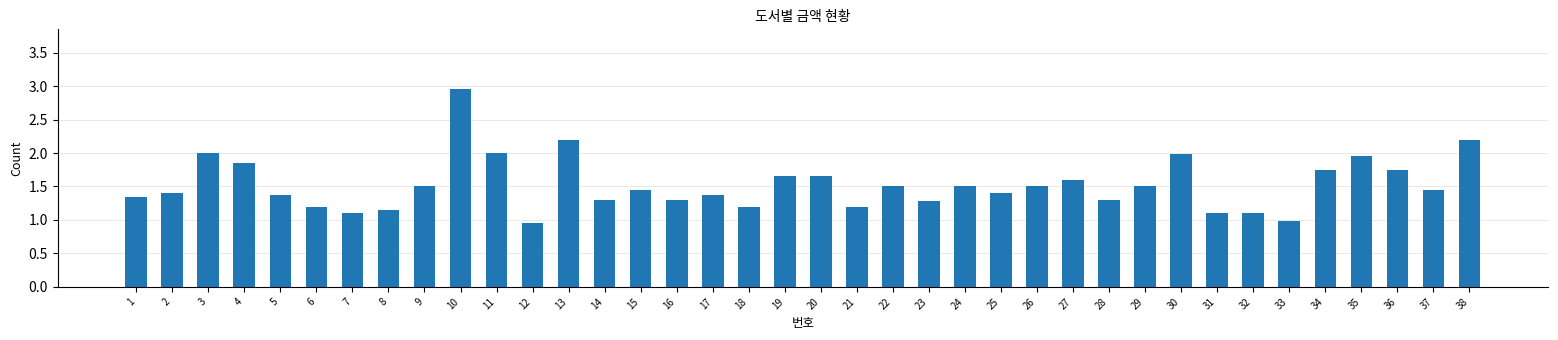

What is the value of the 21st bar from the left?

1.2